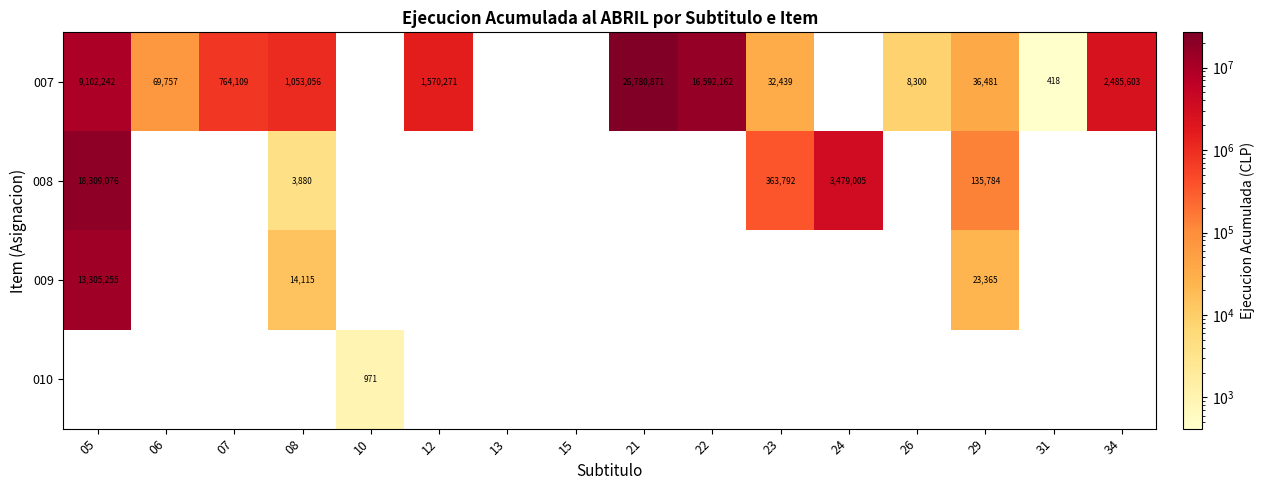

Between 15 and 31, which is larger?

31